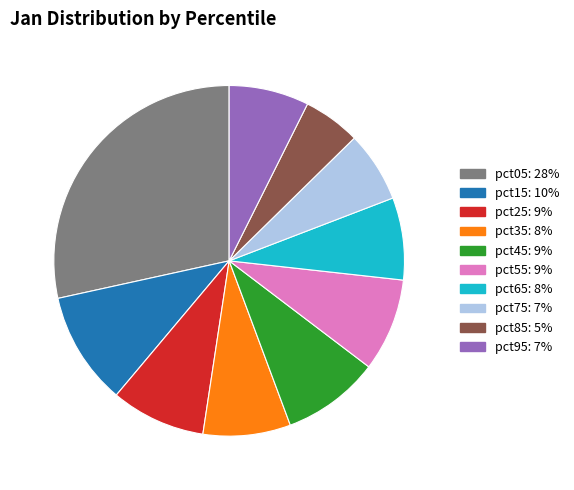

Combined, do pct45 and pct25 account for over 50%?

No